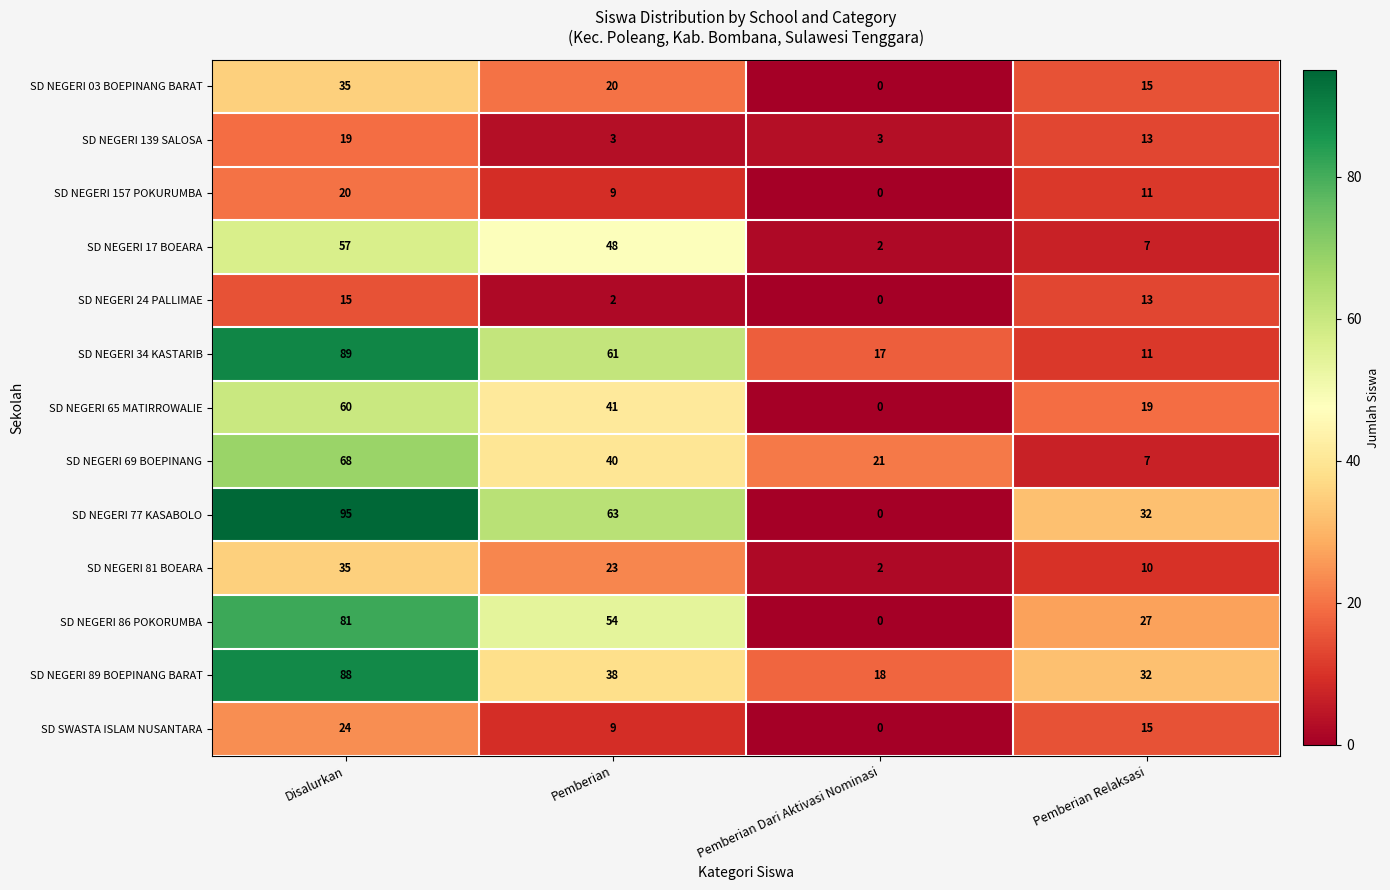

At which label is SD NEGERI 17 BOEARA closest to 29?

Pemberian